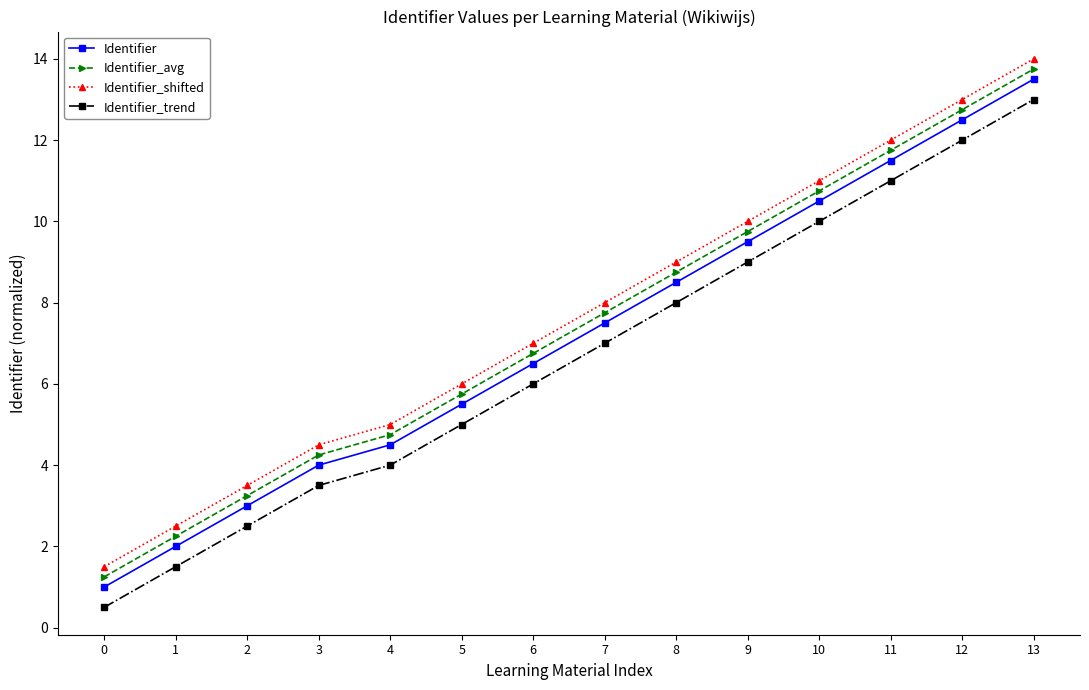

The value of Identifier at 7 is 7.5. True or false?

True